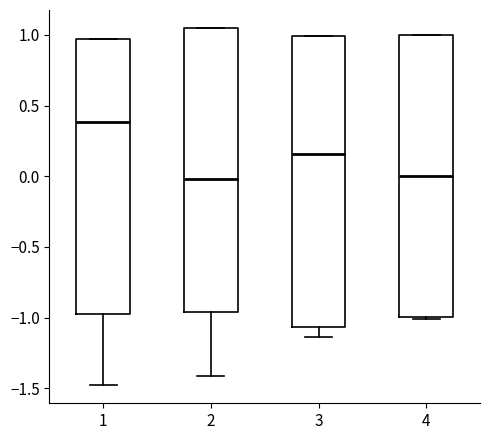

Where is the upper edge of the box at x = 4 on the y-axis? The values are not printed on the chart, so give them approximately, as read against the axis.

1.00